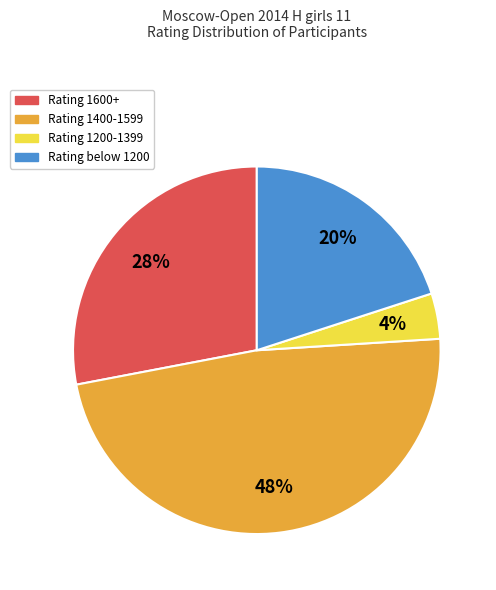

To the nearest percent, what is the difference between the largest and smallest slice percentages?

44%